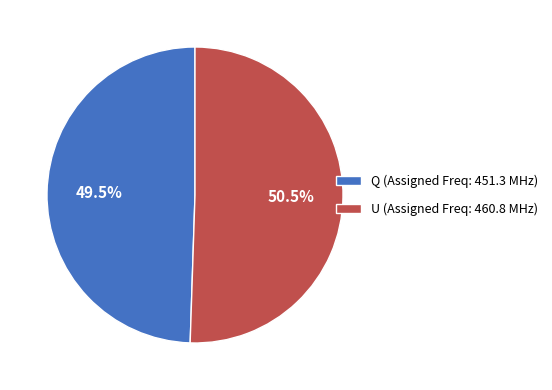

Does Q account for over 50% of the chart?

No